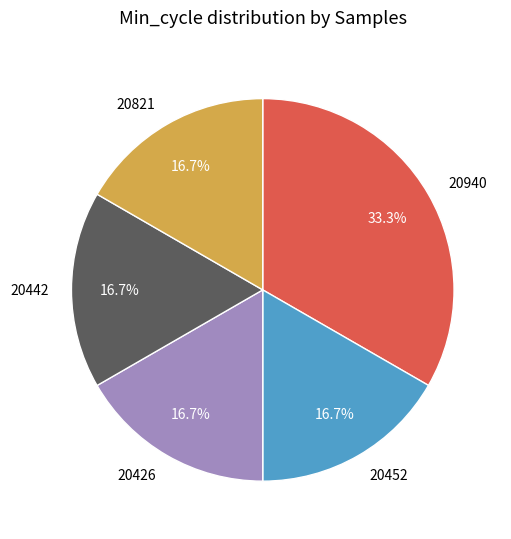

Is the sum of 20442 and 20426 greater than half?

No